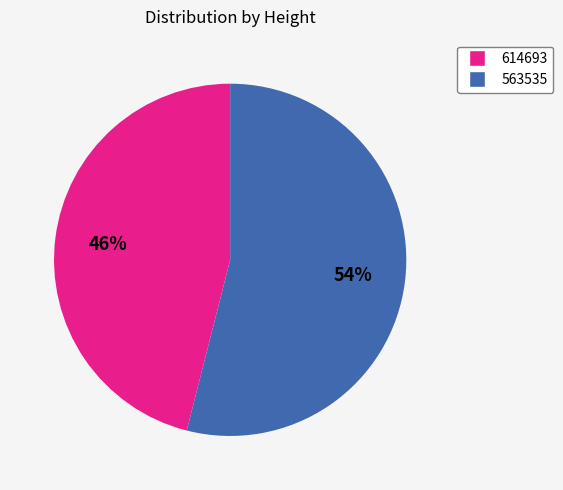

To the nearest percent, what is the difference between the largest and smallest slice percentages?

8%